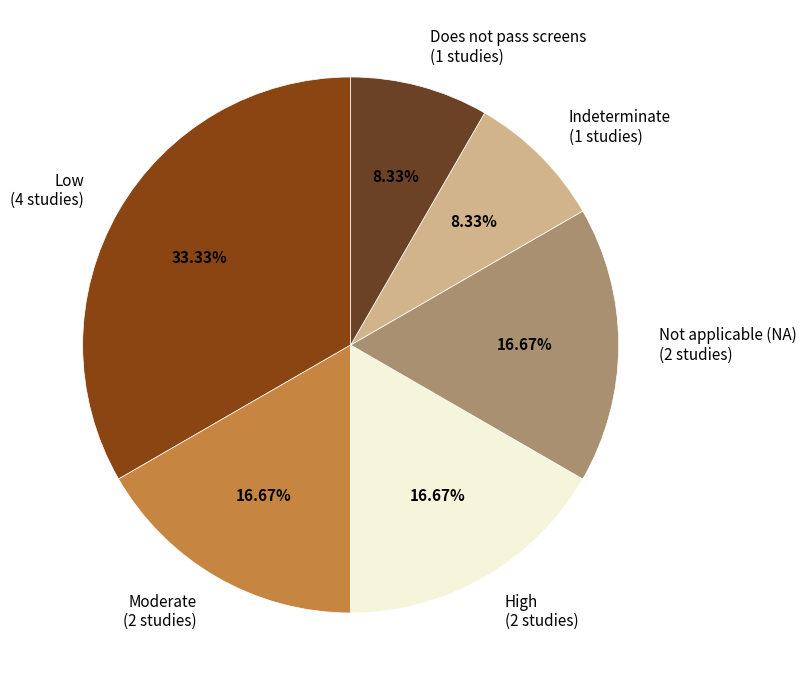

Is the sum of Moderate (2 studies) and Not applicable (NA) (2 studies) greater than half?

No